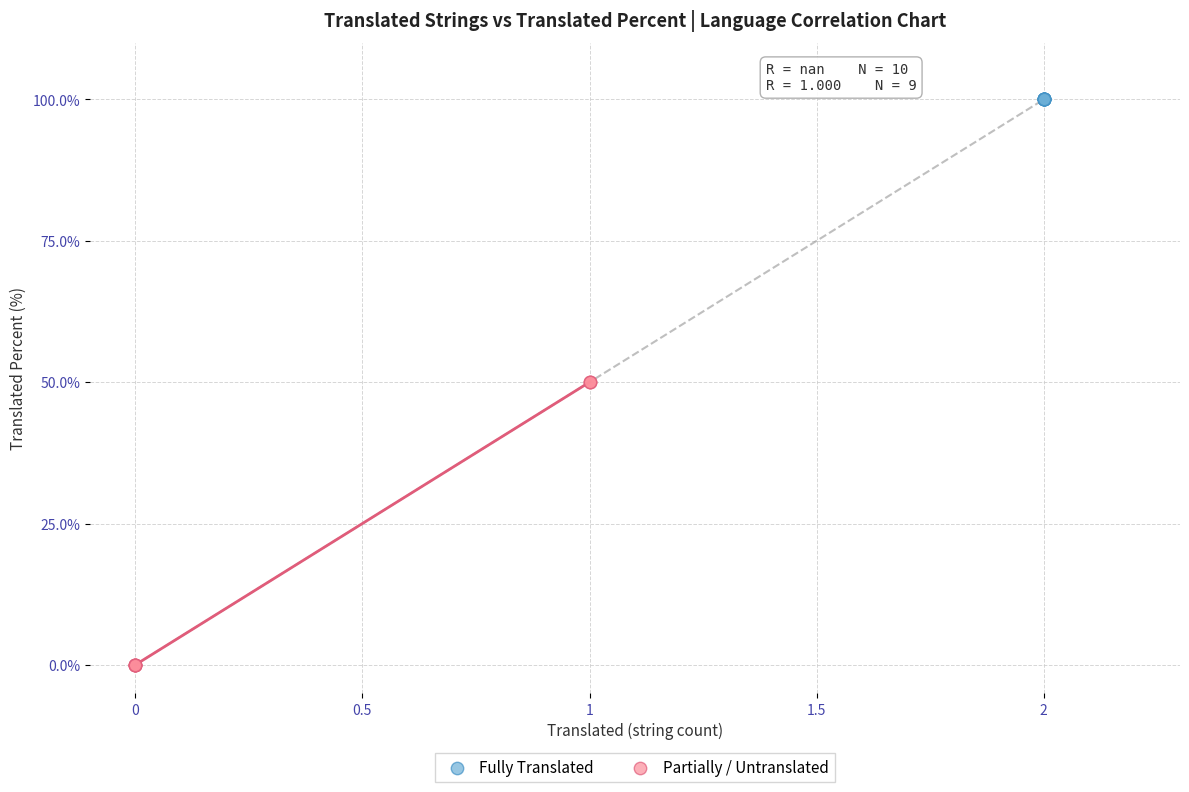

What are all the series names shown in the legend?

Fully Translated, Partially / Untranslated